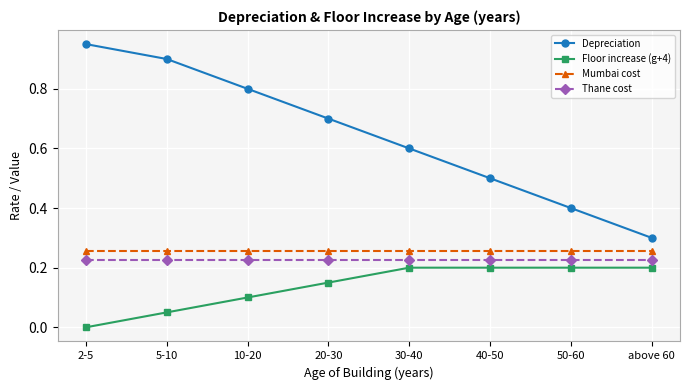

True or false: Depreciation and Floor increase (g+4) intersect in this chart.

False